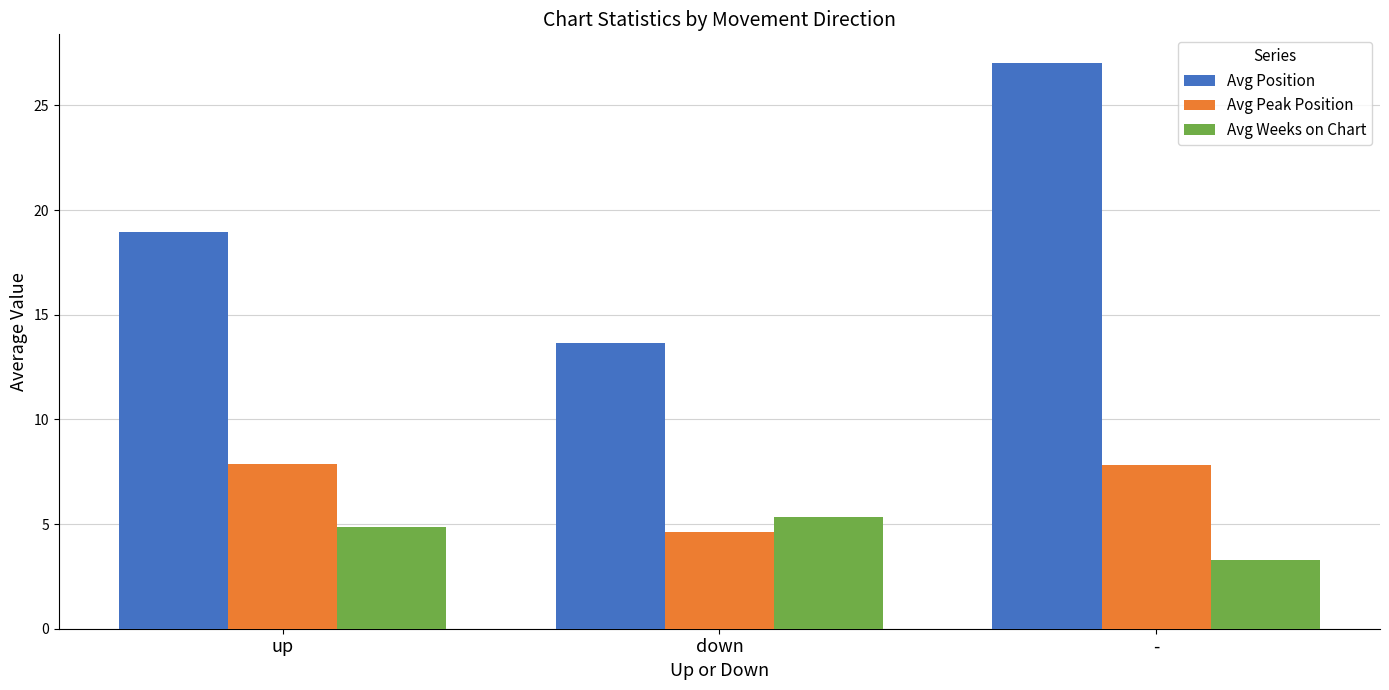

At how many categories does at least one series exceed 23?

1